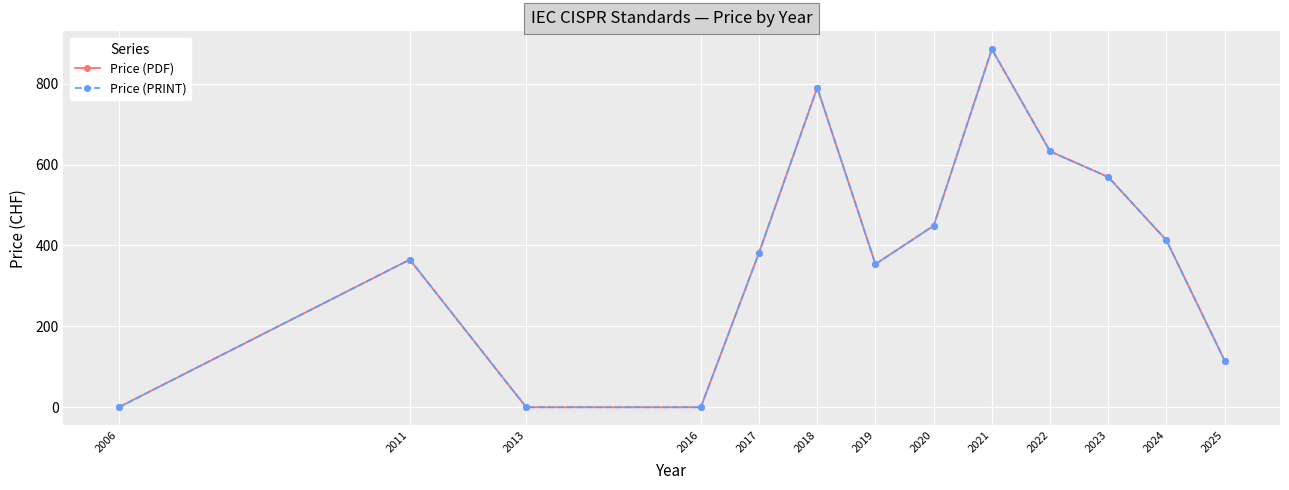

What is the sum of all Price (PRINT) values?

4953.3